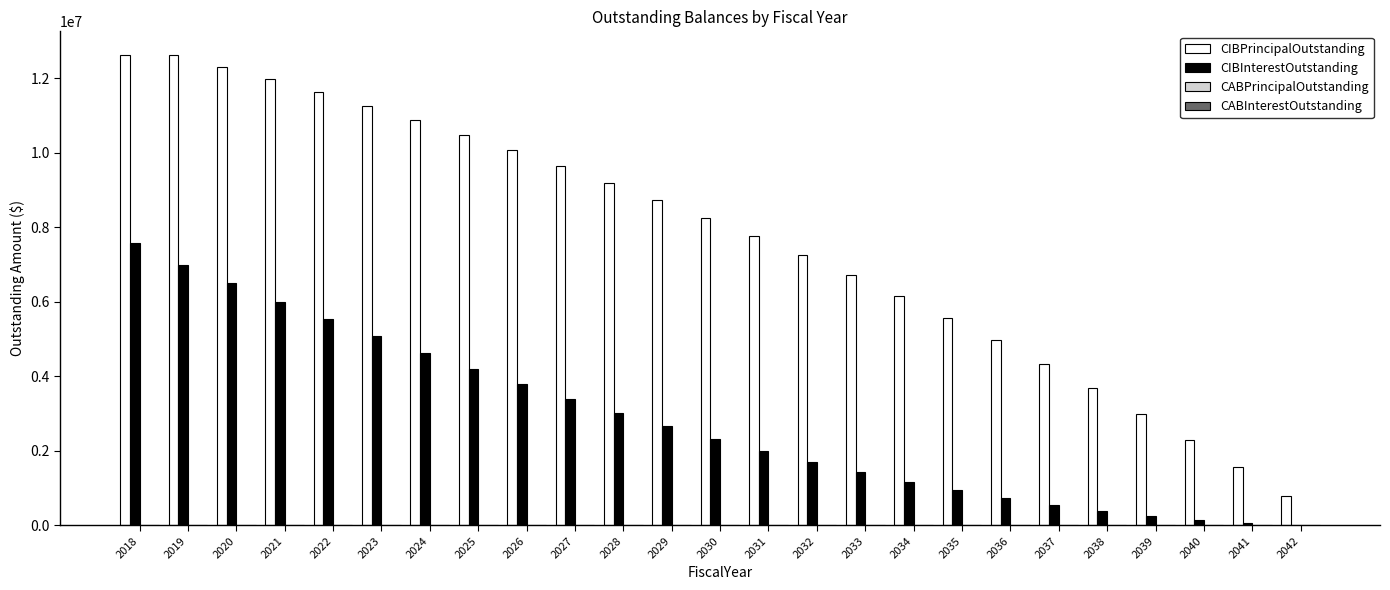

What is the total value across all series at 2028?

12227000.0